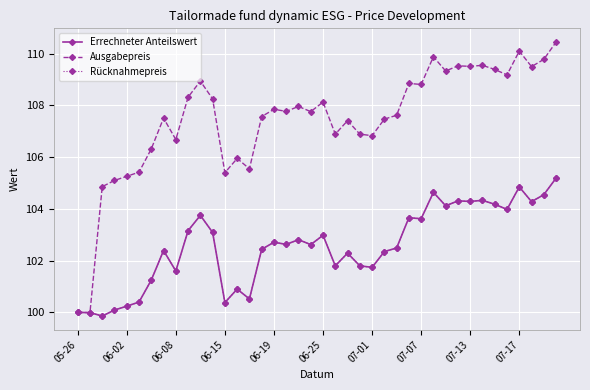

Which series has the widest spread of values?

Ausgabepreis